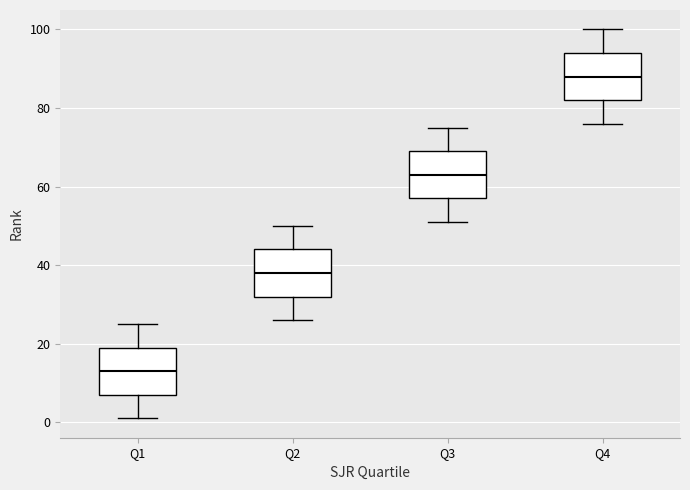

Which box has the highest median line?

Q4